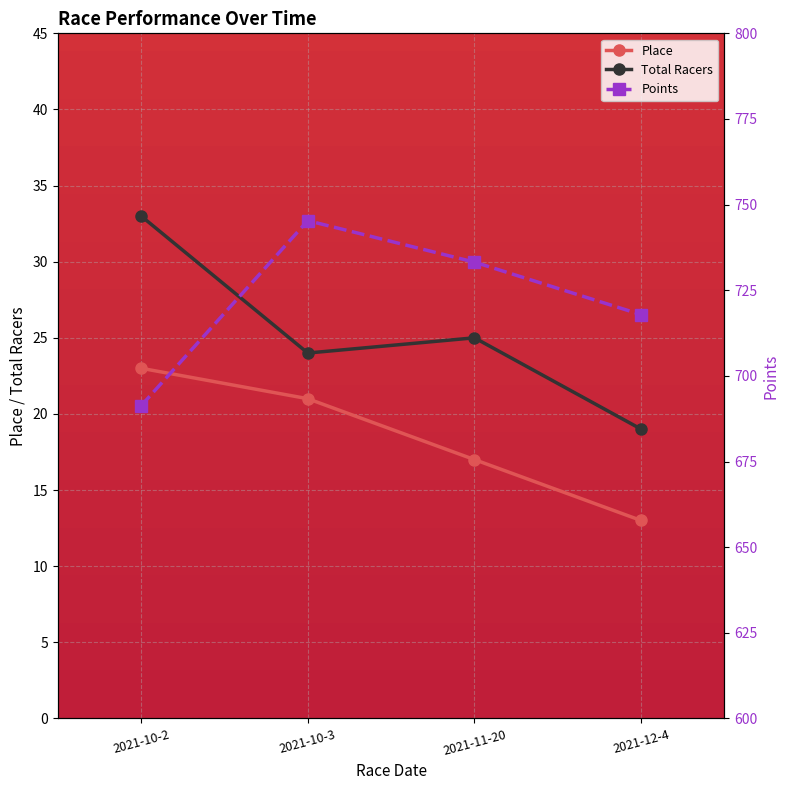

In Points, how many points are higher than both neighbors (excluding endpoints)?

1